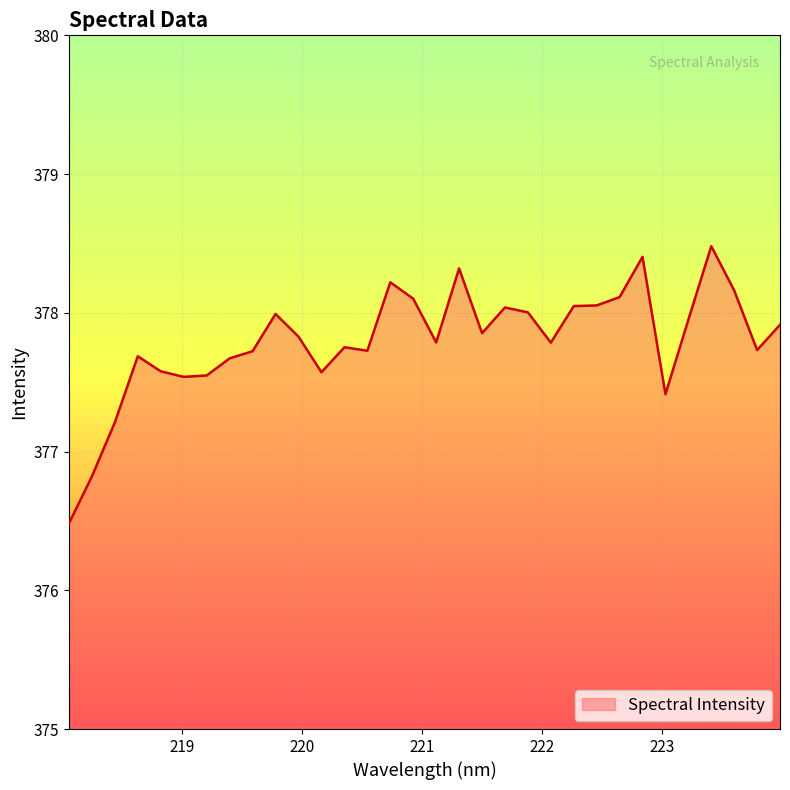

What is the difference between the maximum and minimum values?

2.0